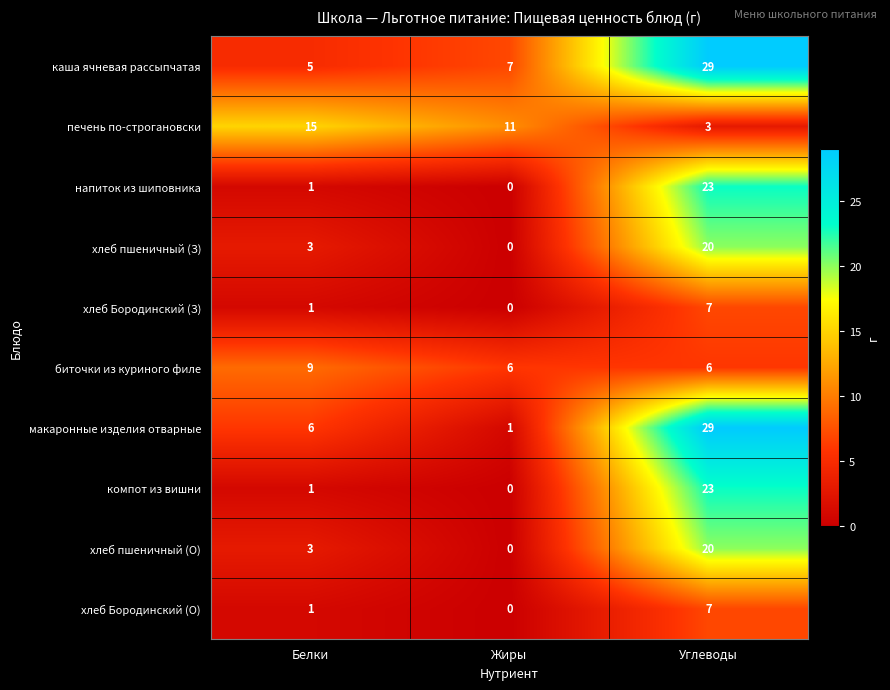

How many series are shown in this chart?

10